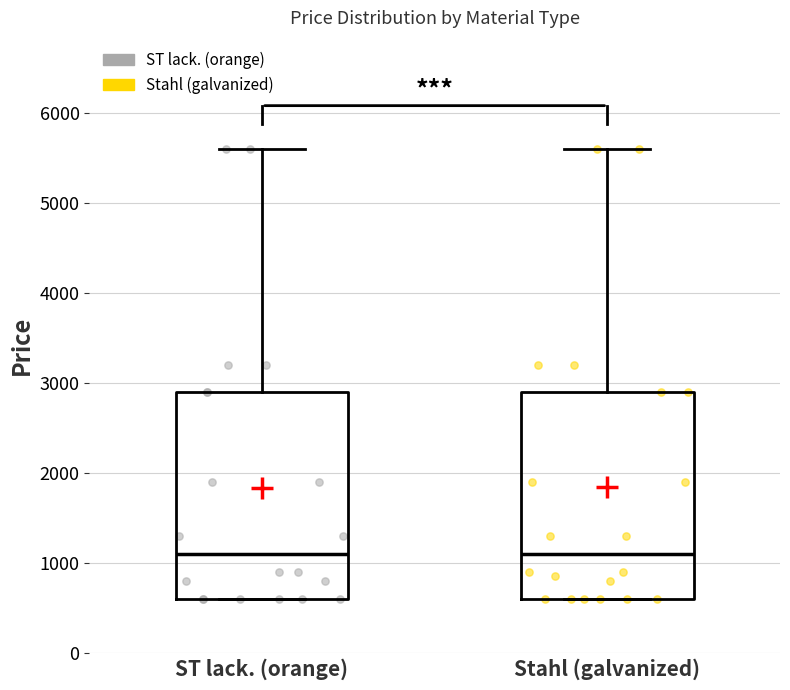

Where is the lower edge of the box for ST lack. (orange) on the y-axis? The values are not printed on the chart, so give them approximately, as read against the axis.

600